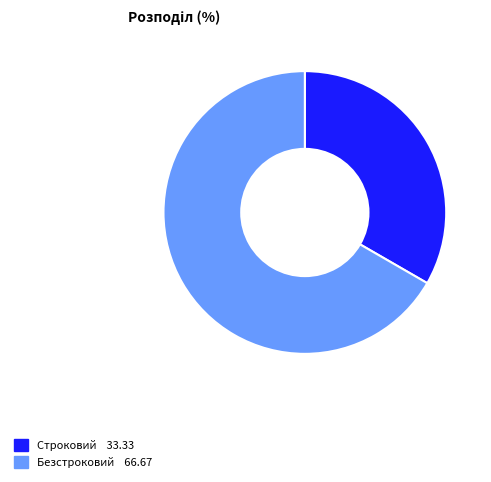

What is the largest slice in the pie chart?

Безстроковий